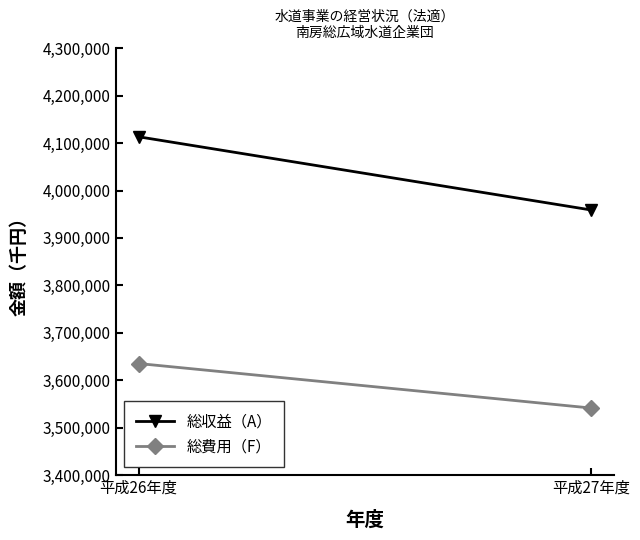

What is the total value across all series at 平成26年度?

7748624